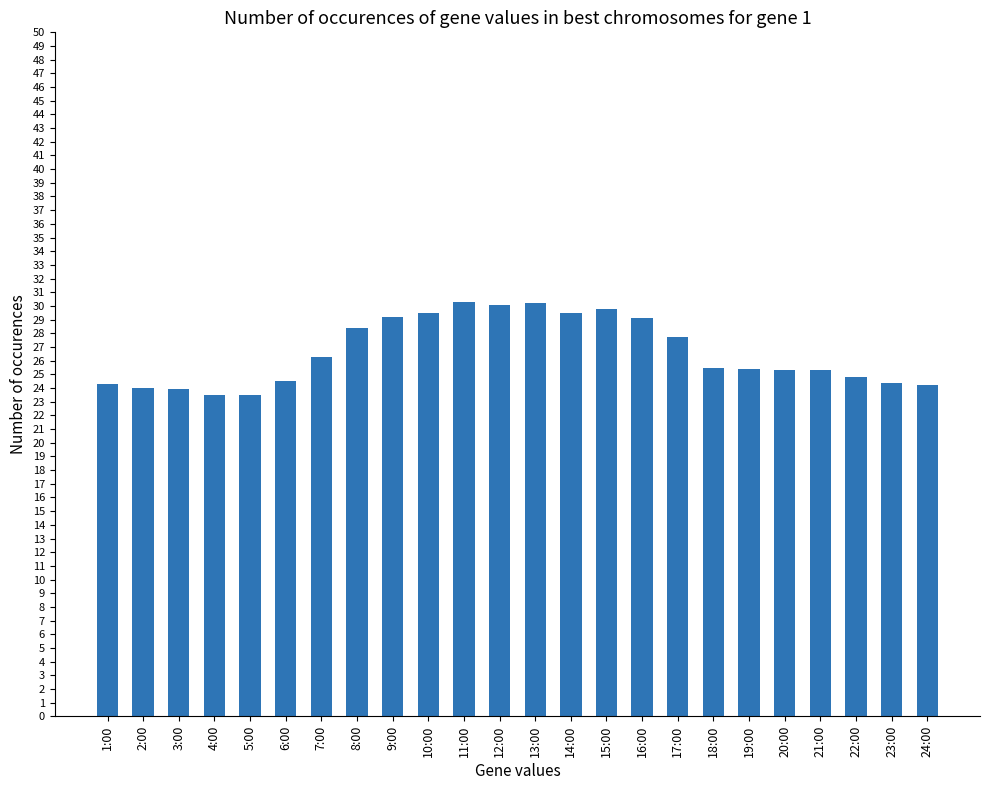

True or false: the data shows 32.8 at 24:00.

False